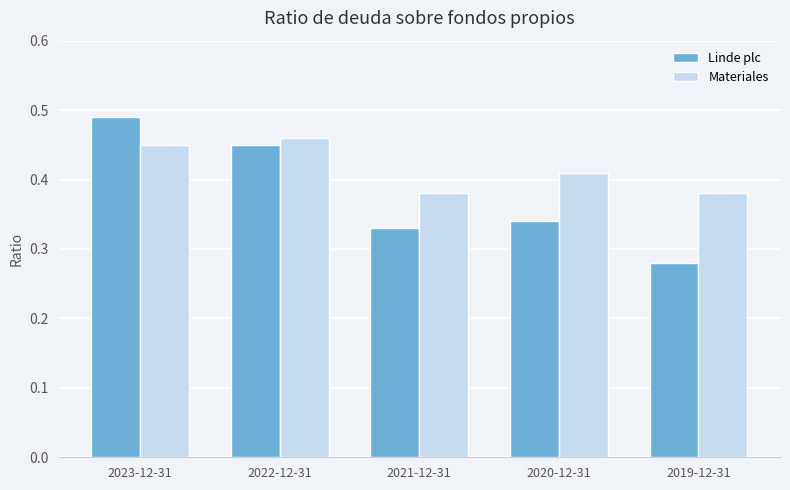

Which series changed the most between 2021-12-31 and 2020-12-31?

Materiales